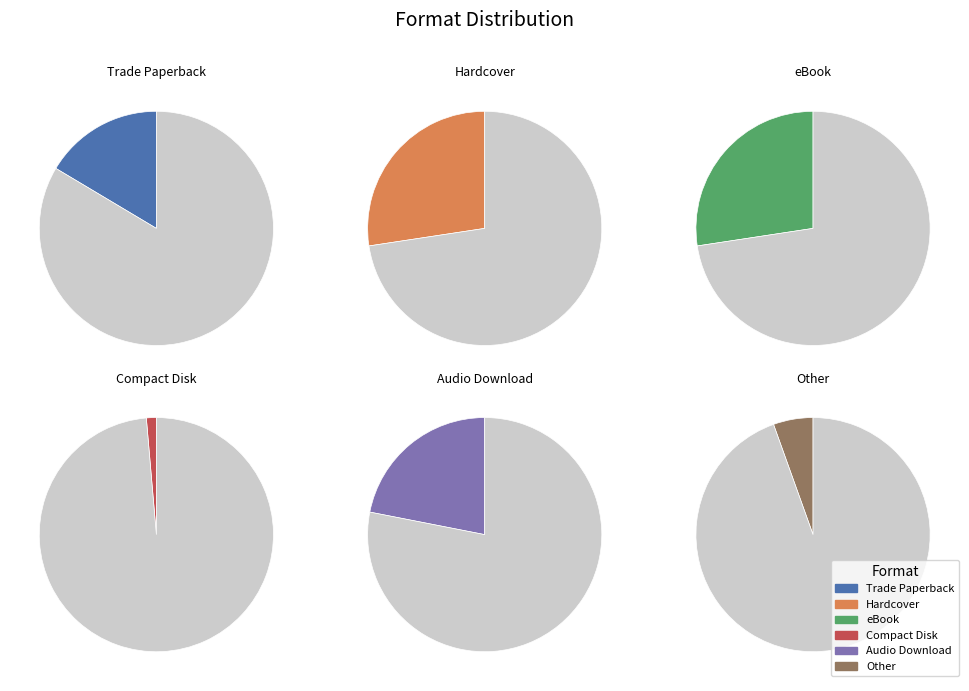

What percentage do Hardcover and eBook together represent?

54.8%